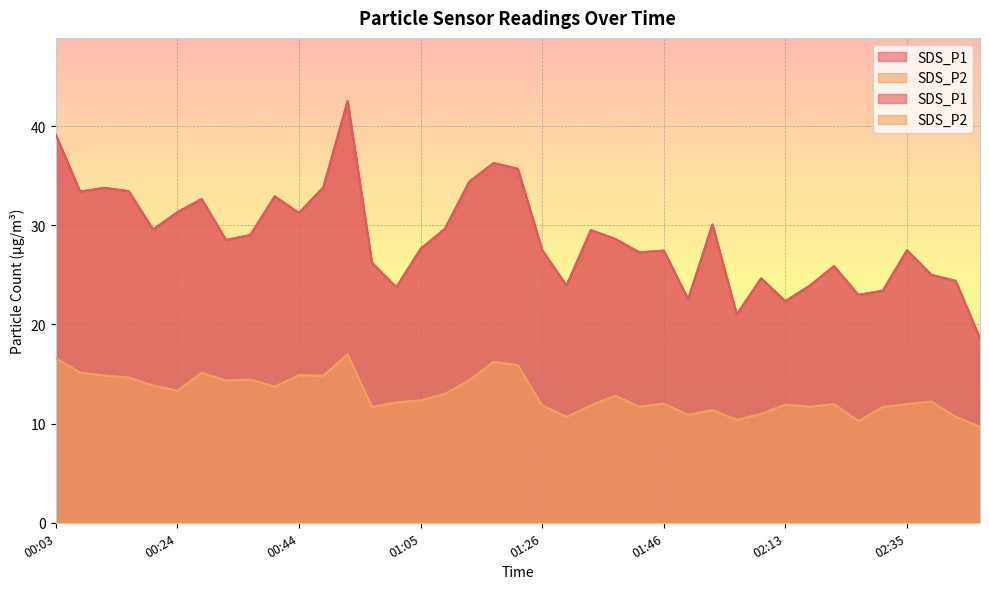

How many values in the SDS_P2 series are below 12?

17